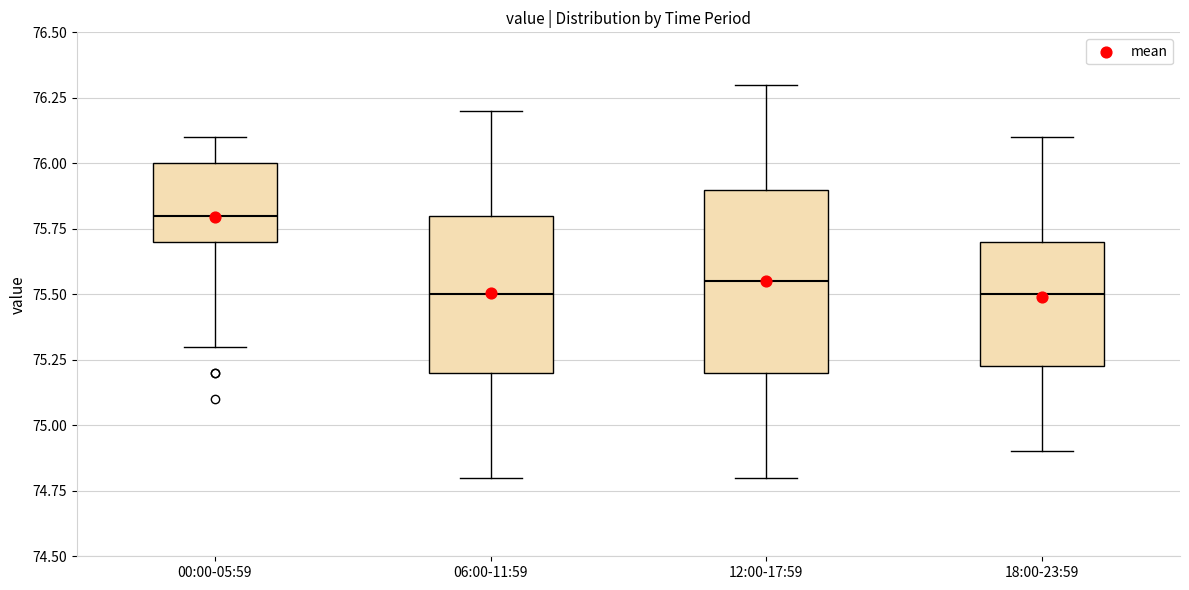

Reading left to right, read every box against the y-axis: the position of its median line, the range the box covers, and the ends of its whiskers. The values are not printed on the chart, so give them approximately, as read against the axis.

00:00-05:59: median 75.80, box 75.70 to 76.00, whiskers 75.30 to 76.10
06:00-11:59: median 75.50, box 75.20 to 75.80, whiskers 74.80 to 76.20
12:00-17:59: median 75.55, box 75.20 to 75.90, whiskers 74.80 to 76.30
18:00-23:59: median 75.50, box 75.25 to 75.70, whiskers 74.90 to 76.10